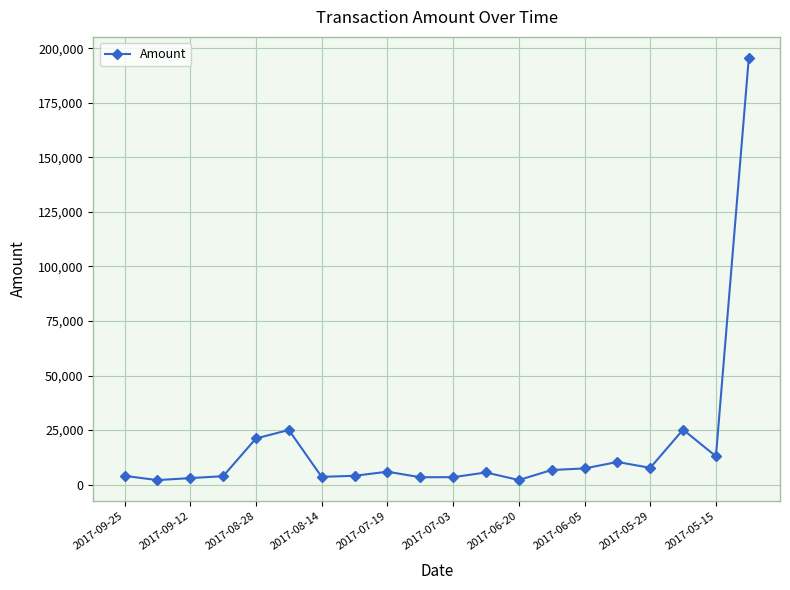

What is the difference between the second highest and minimum values?

23115.6